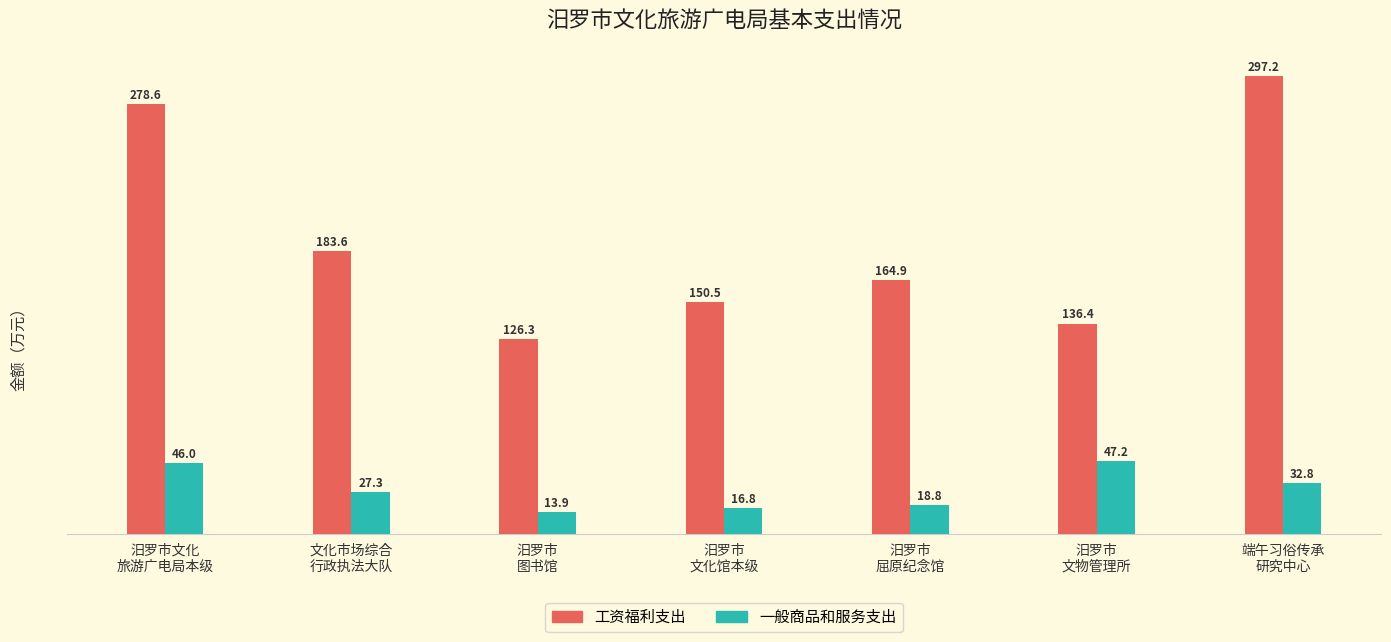

What are all the series names shown in the legend?

工资福利支出, 一般商品和服务支出